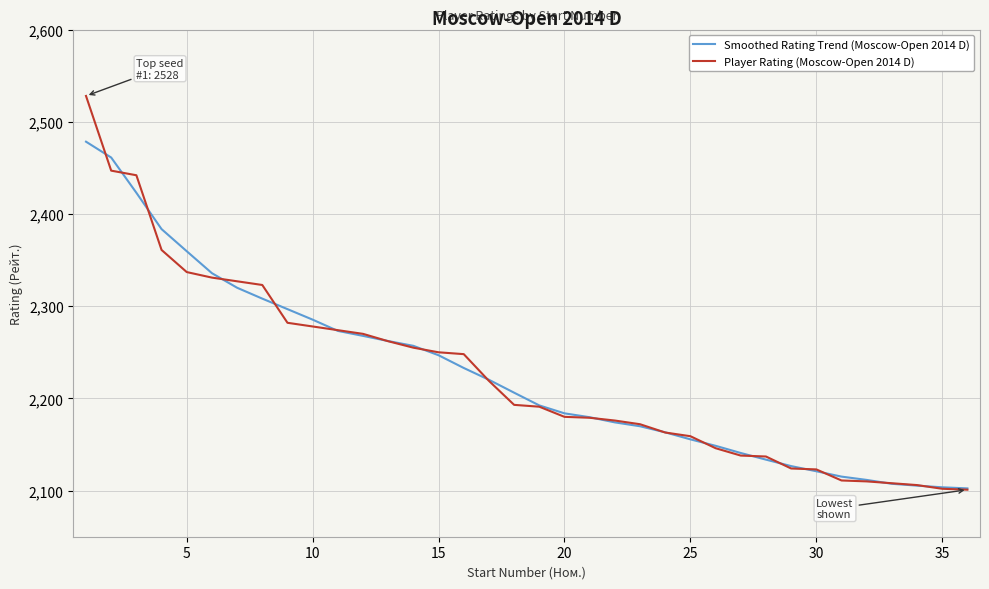

What is the maximum value for Player Rating (Moscow-Open 2014 D)?

2528.0